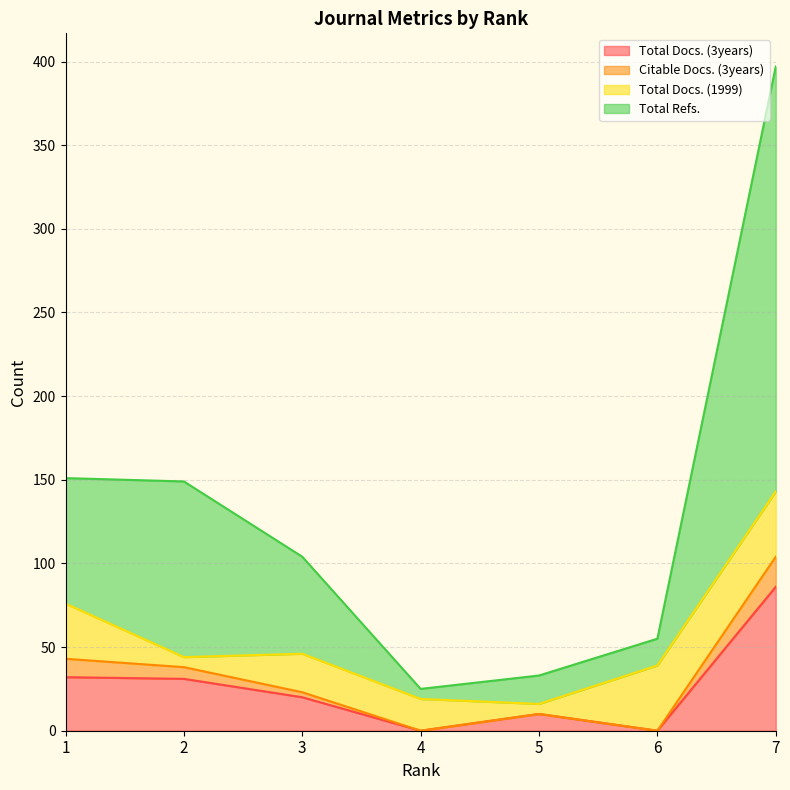

At which category does Total Docs. (3years) reach its first local valley?

4